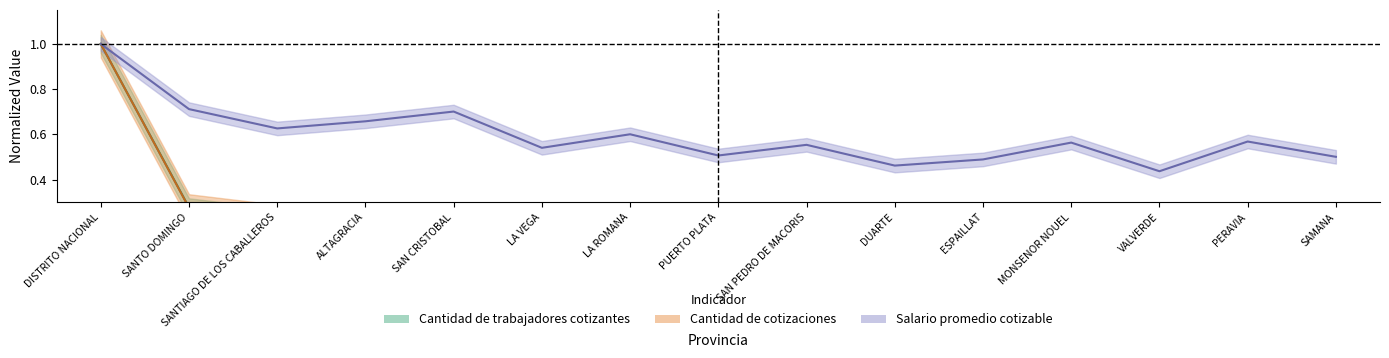

At which category does the chart reach its minimum across all series?

SAMANA